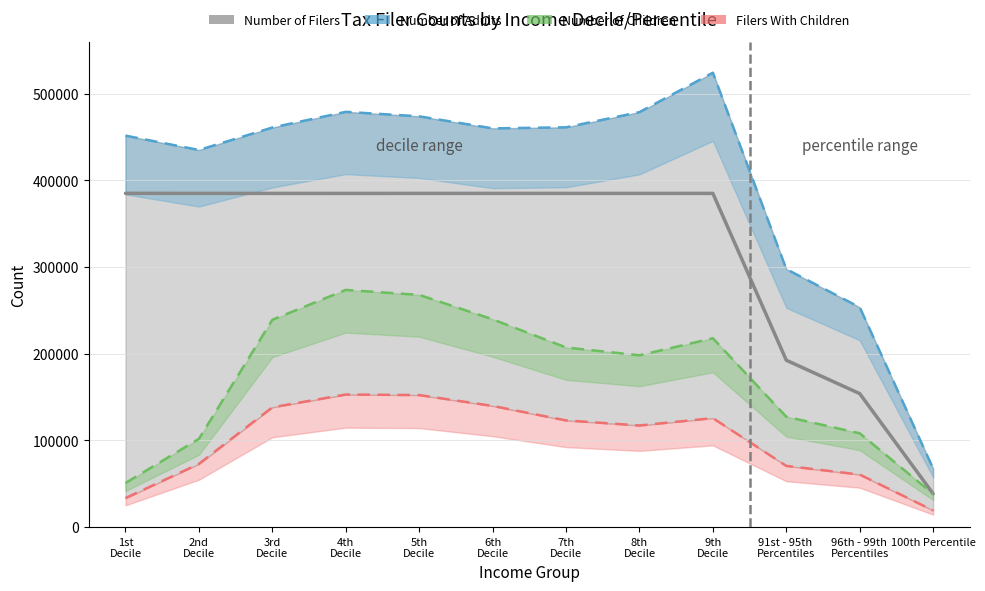

Between 8th Decile and 9th Decile, which is larger?

9th Decile